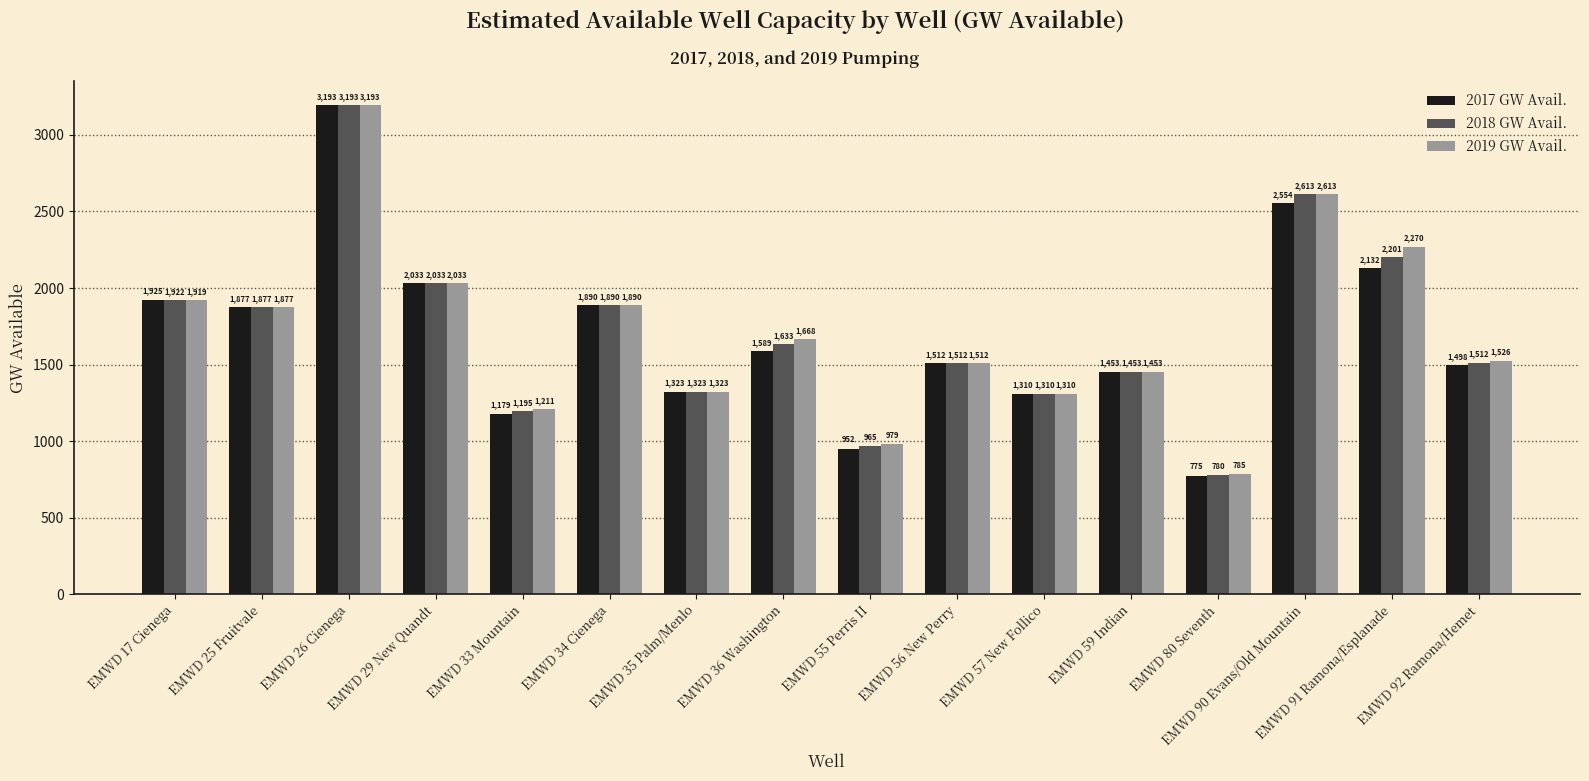

How many groups of bars are there?

16